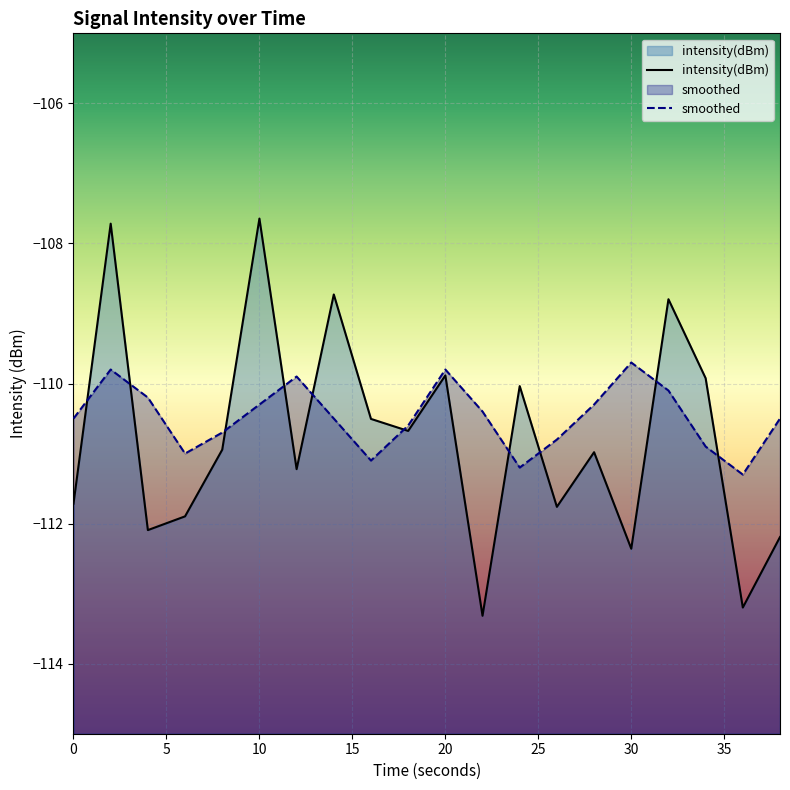

Which series has the largest total across all categories?

smoothed